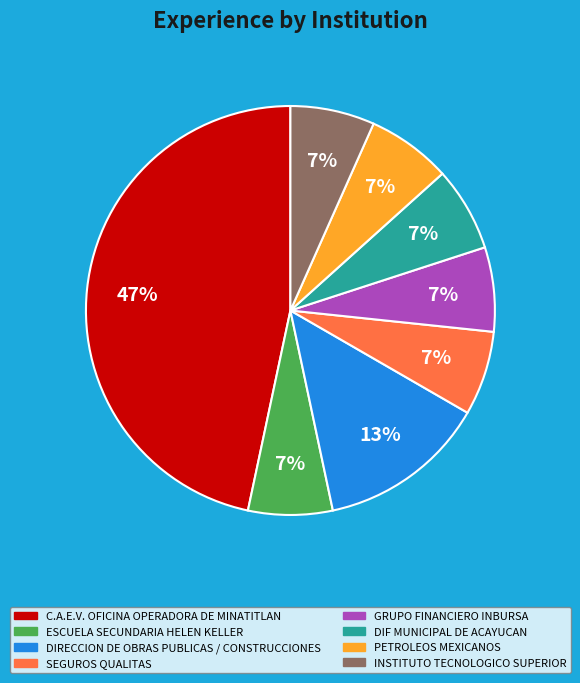

Is ESCUELA SECUNDARIA HELEN KELLER the majority of the pie?

No